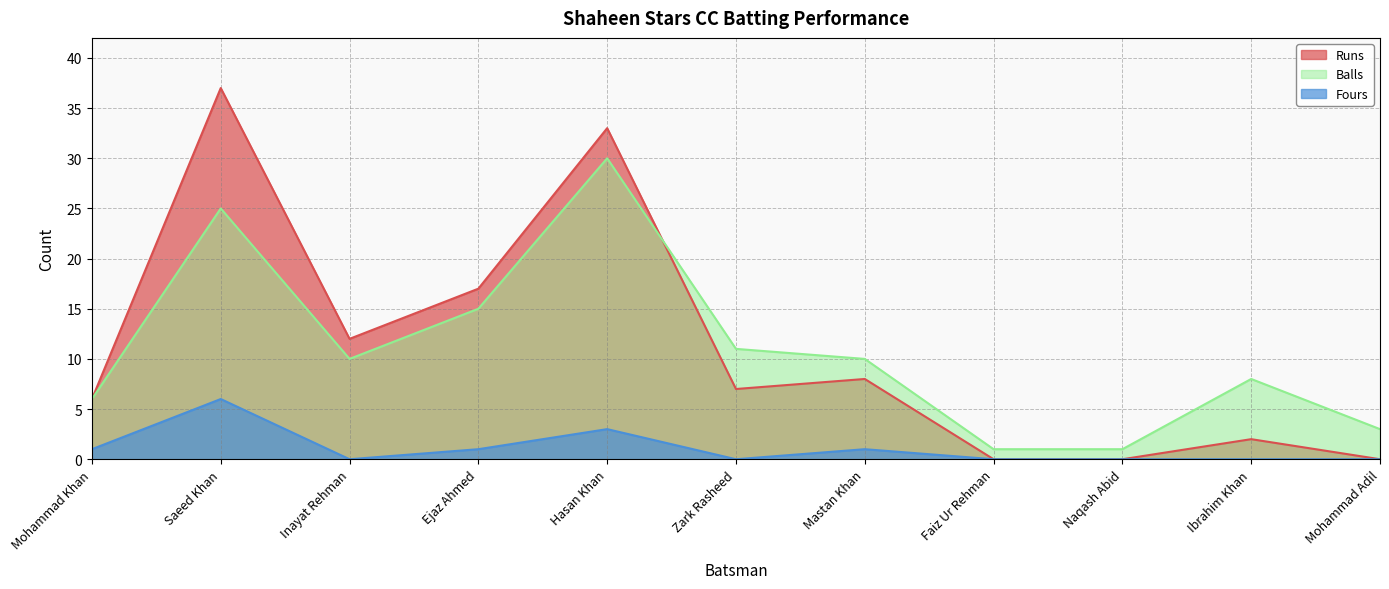

What position from the left is Ejaz Ahmed?

4